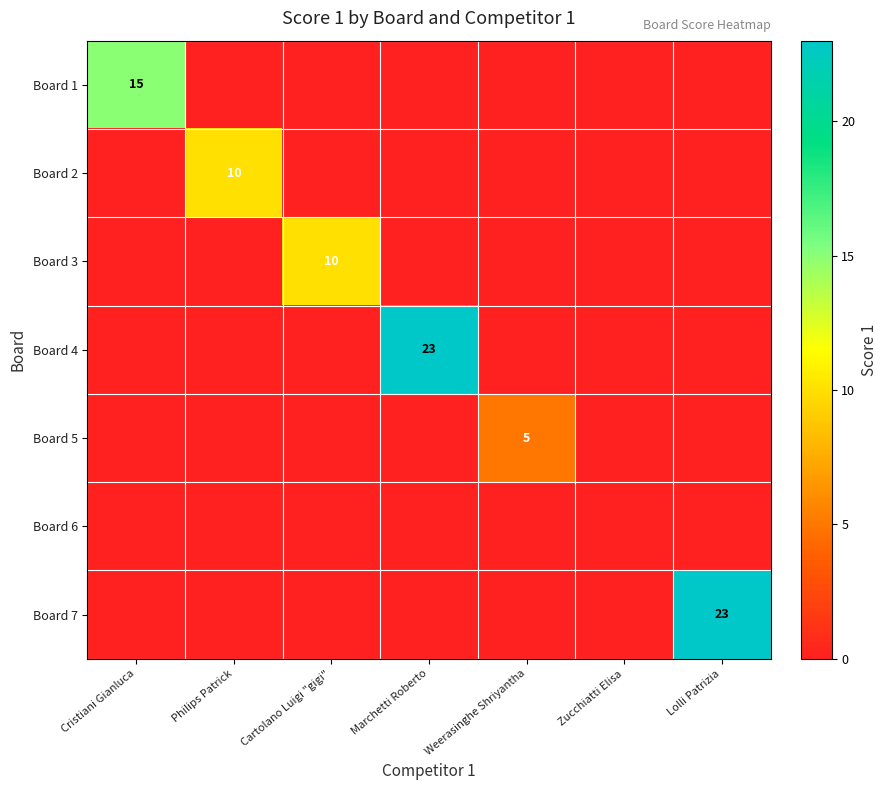

Where is Board 2 nearest to the value 5?

Cristiani Gianluca